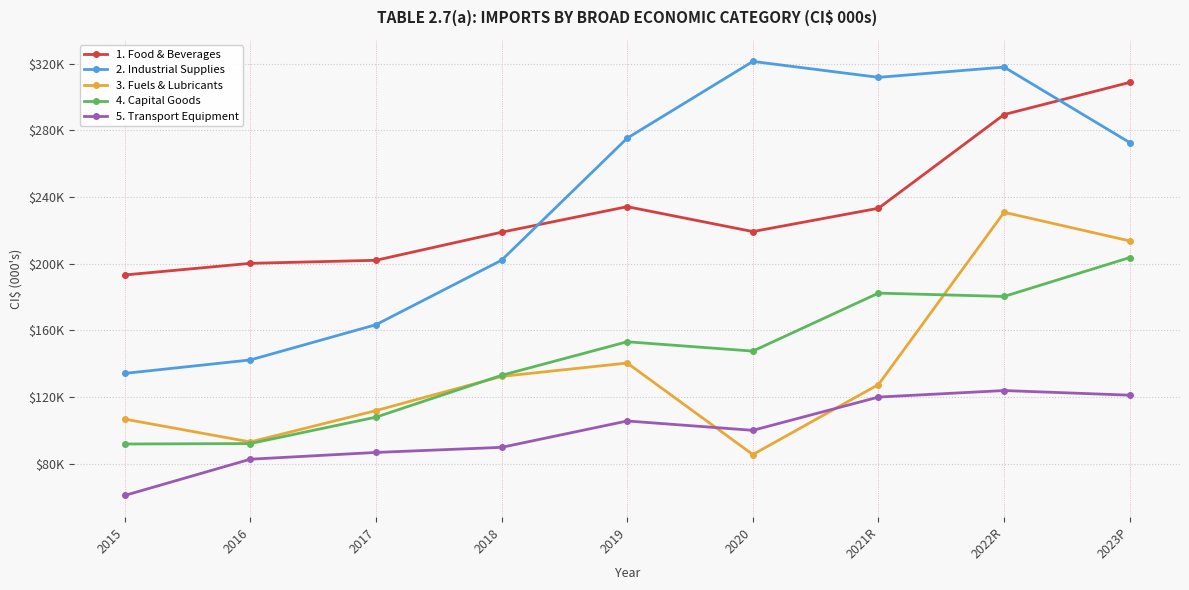

True or false: 4. Capital Goods and 1. Food & Beverages intersect in this chart.

False